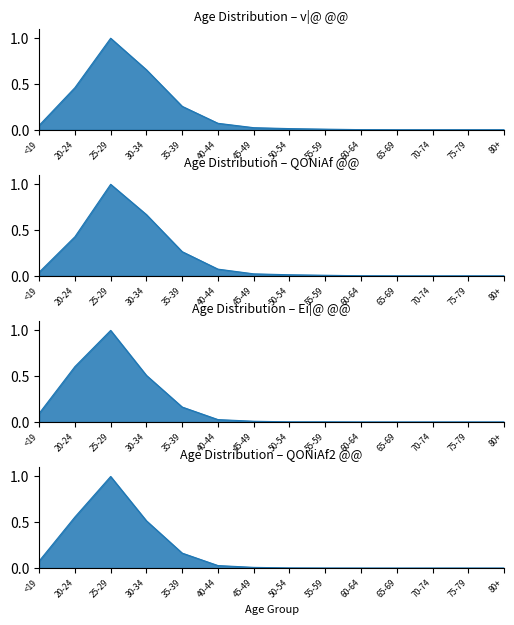

At which category does the chart reach its peak across all series?

25-29